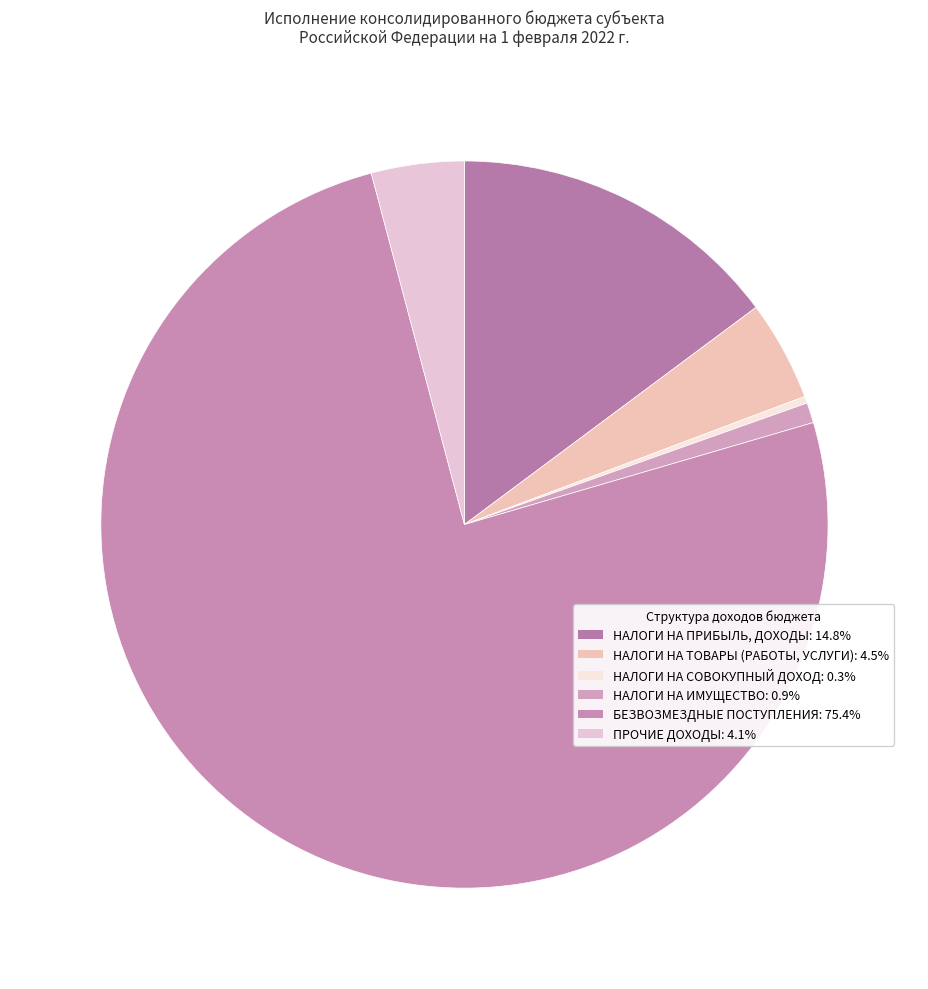

Rank the categories by value from lowest to highest.

НАЛОГИ НА СОВОКУПНЫЙ ДОХОД, НАЛОГИ НА ИМУЩЕСТВО, ПРОЧИЕ ДОХОДЫ, НАЛОГИ НА ТОВАРЫ (РАБОТЫ, УСЛУГИ), НАЛОГИ НА ПРИБЫЛЬ, ДОХОДЫ, БЕЗВОЗМЕЗДНЫЕ ПОСТУПЛЕНИЯ